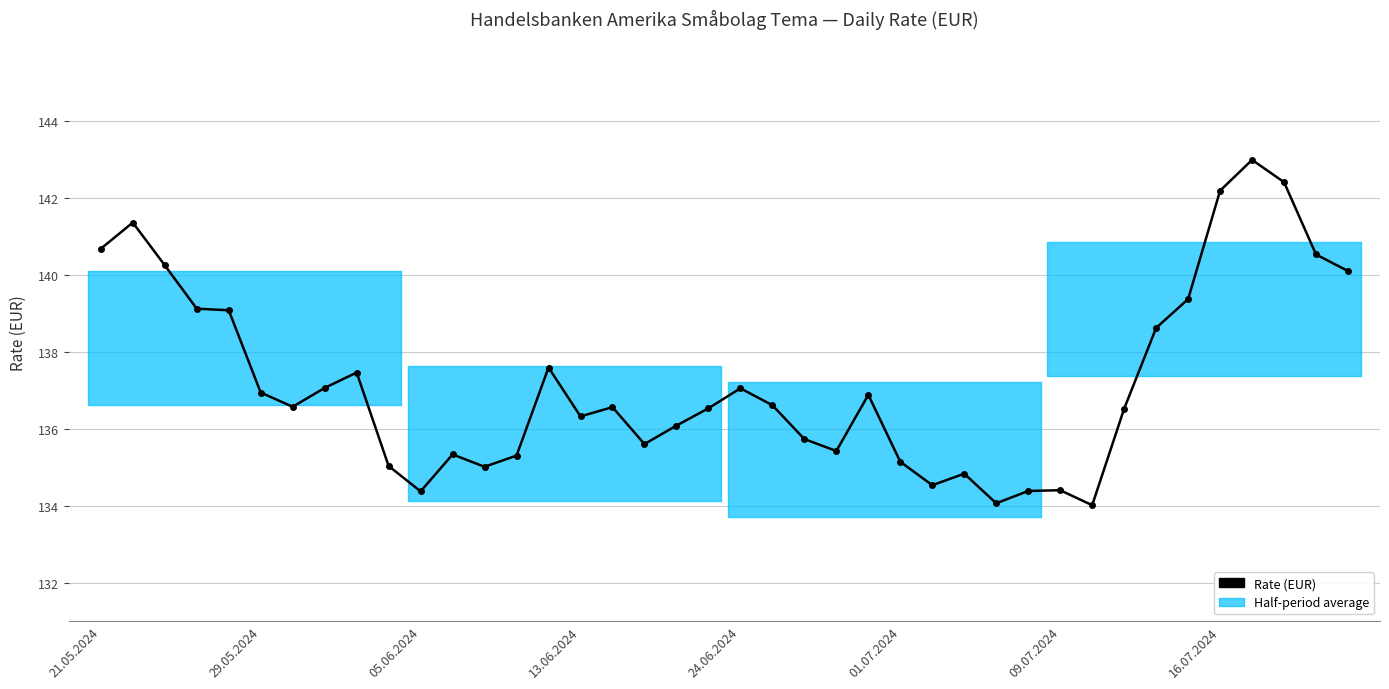

Is this an area chart (filled region under the line)?

No